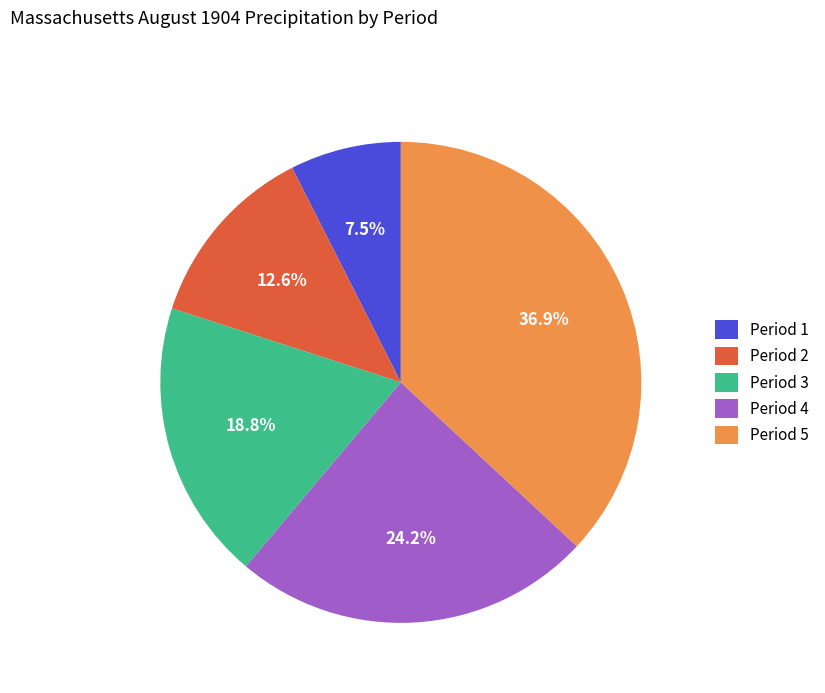

Which slice is the largest?

Period 5